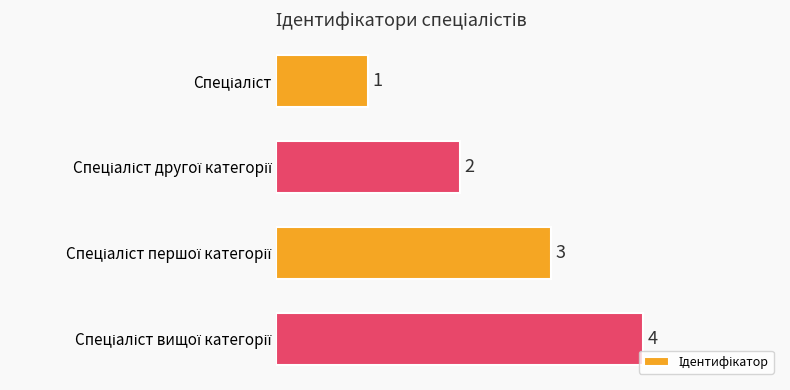

What is the sum of all values?

10